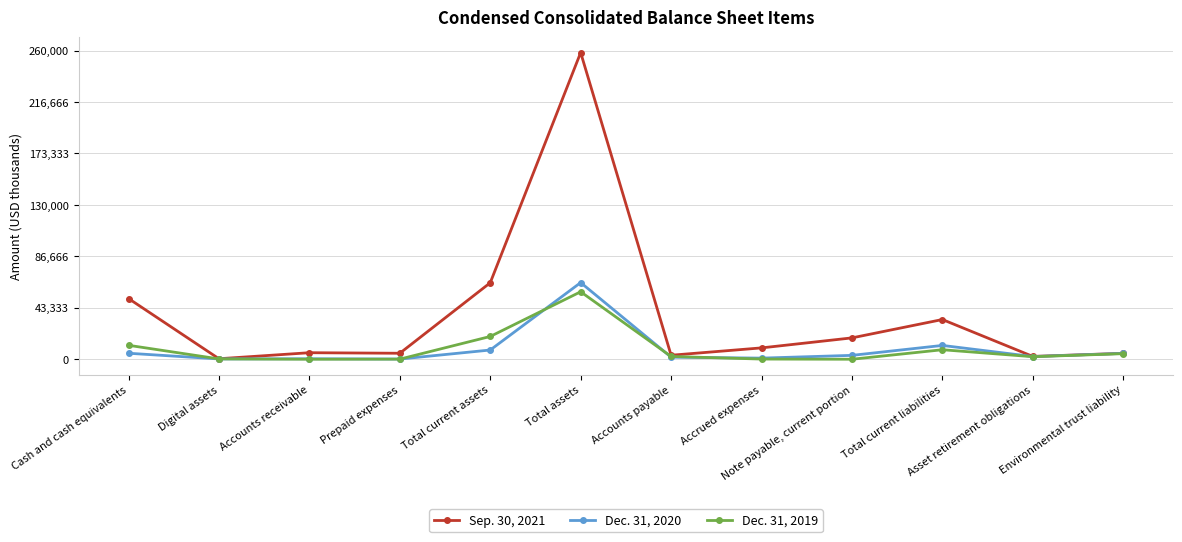

Is it true that Dec. 31, 2020 equals 4927 at Environmental trust liability?

True